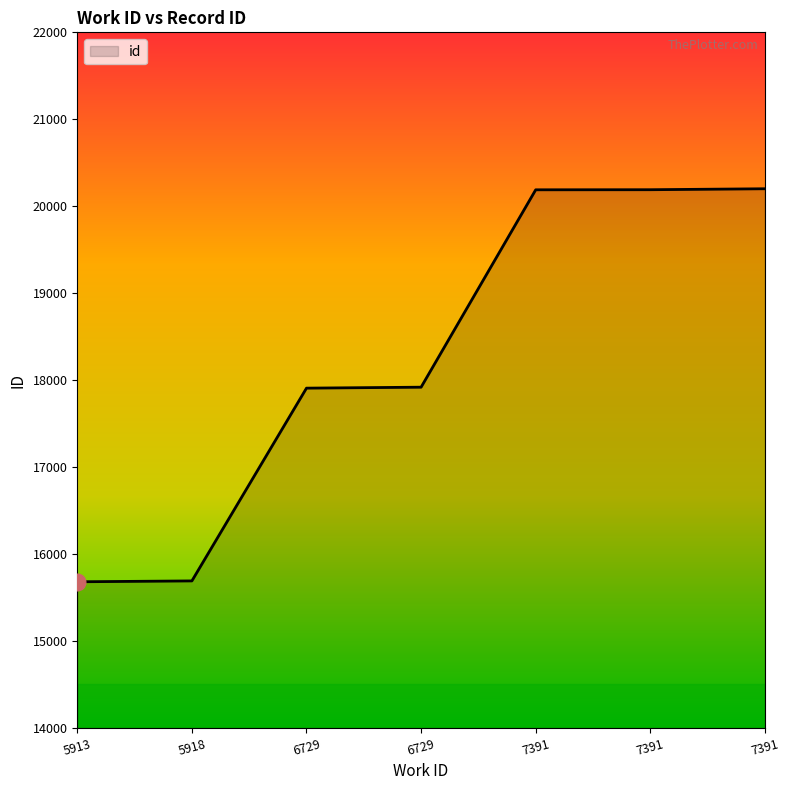

The value at 5913 is 25165. True or false?

False